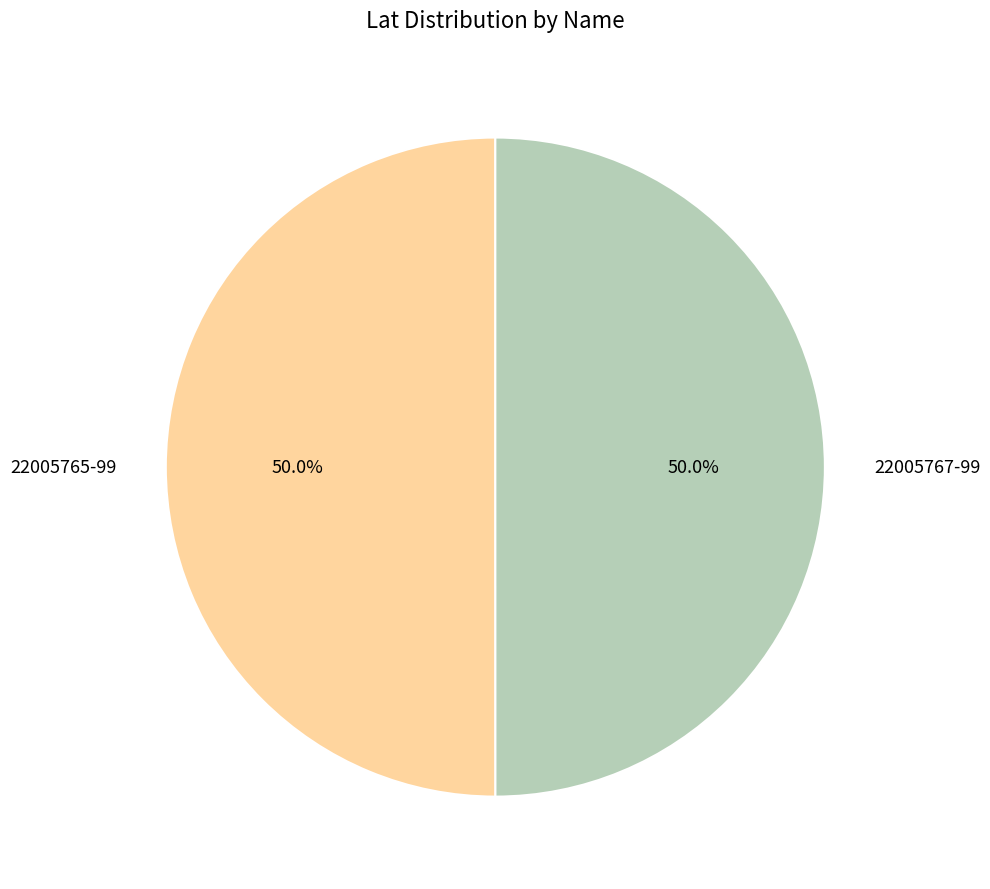

What is the ratio of the value at 22005767-99 to the value at 22005765-99?

1.0